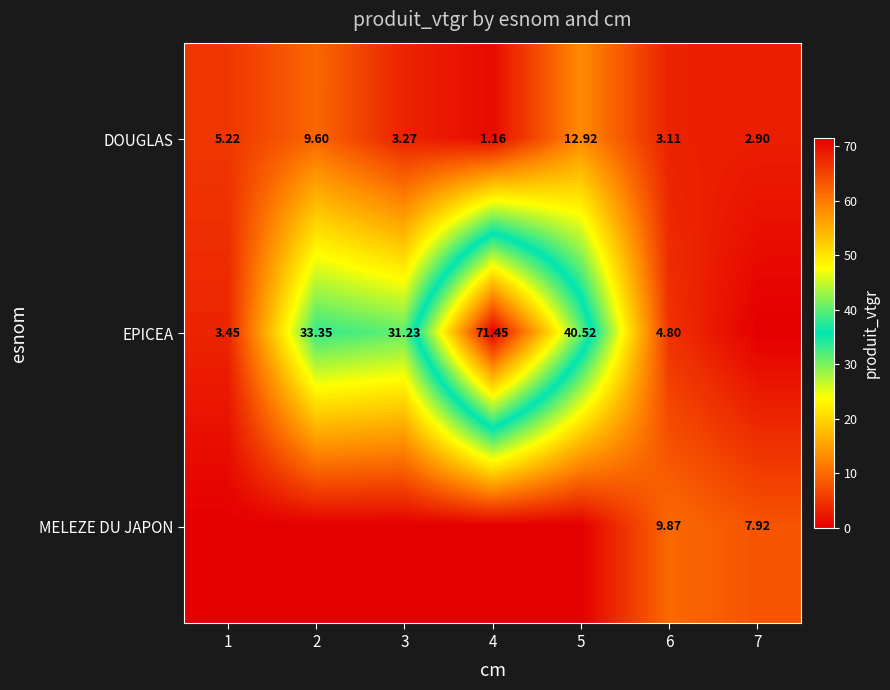

Rank the series by their maximum value, from lowest to highest.

MELEZE DU JAPON, DOUGLAS, EPICEA